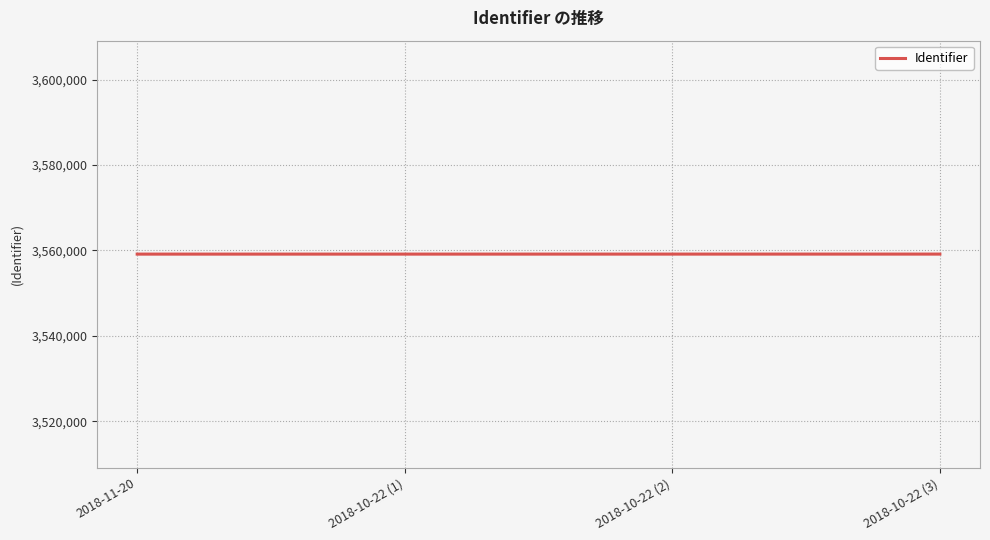

True or false: the data shows 6084730 at 2018-10-22 (1).

False